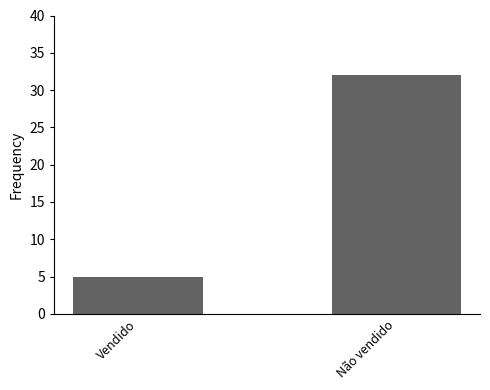

What is the difference between the values at Vendido and Não vendido?

27